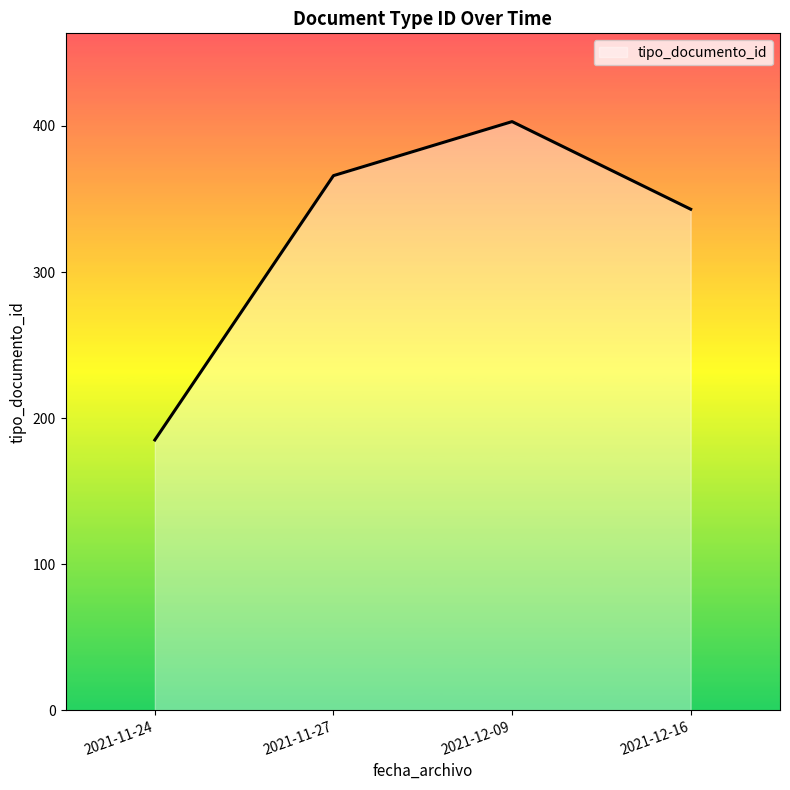

What is the sum of all values?

1297